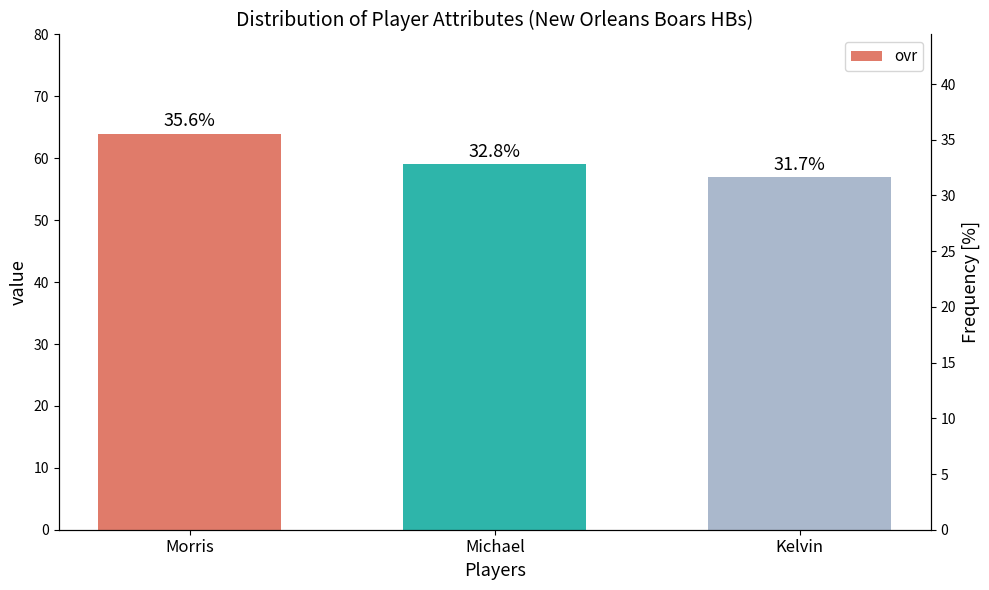

What is the value of the 1st bar from the left?

64